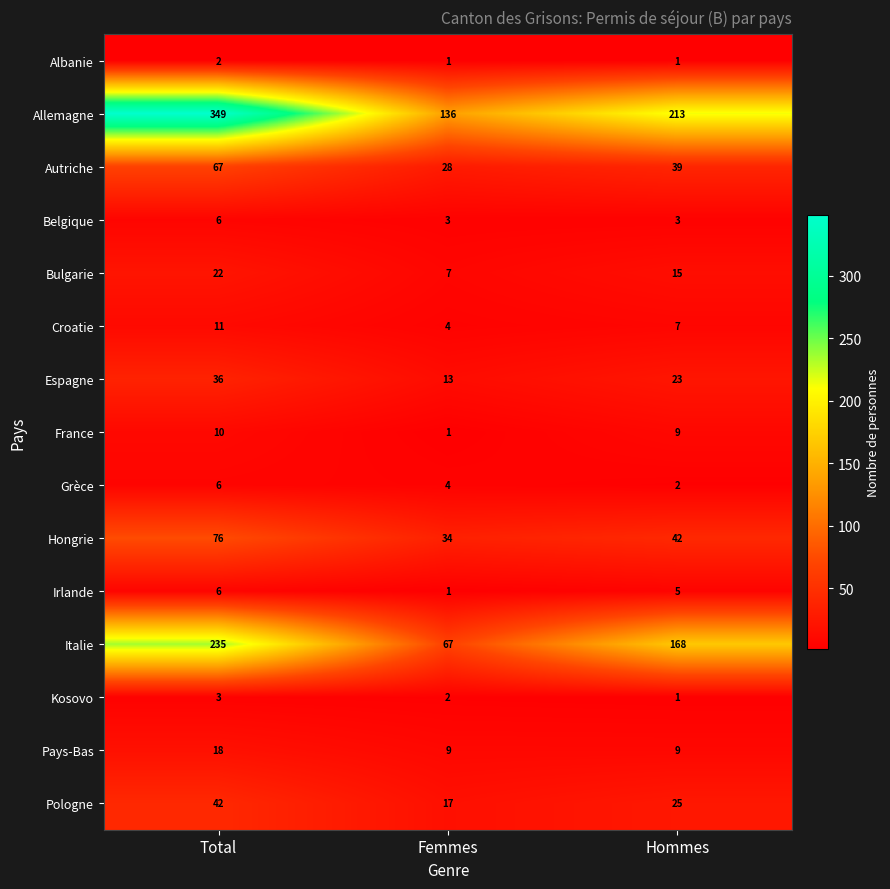

What is the sum of the Hongrie values at Femmes and Total?

110